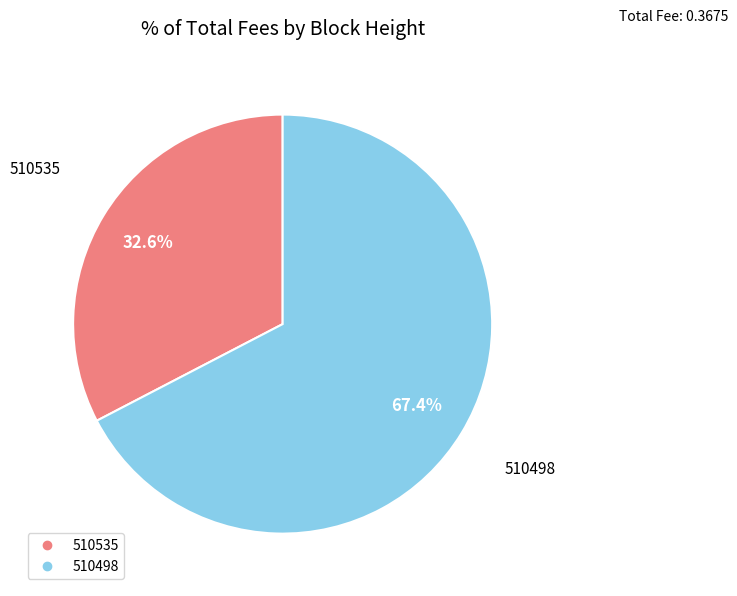

What is the ratio of the value at 510535 to the value at 510498?

0.5